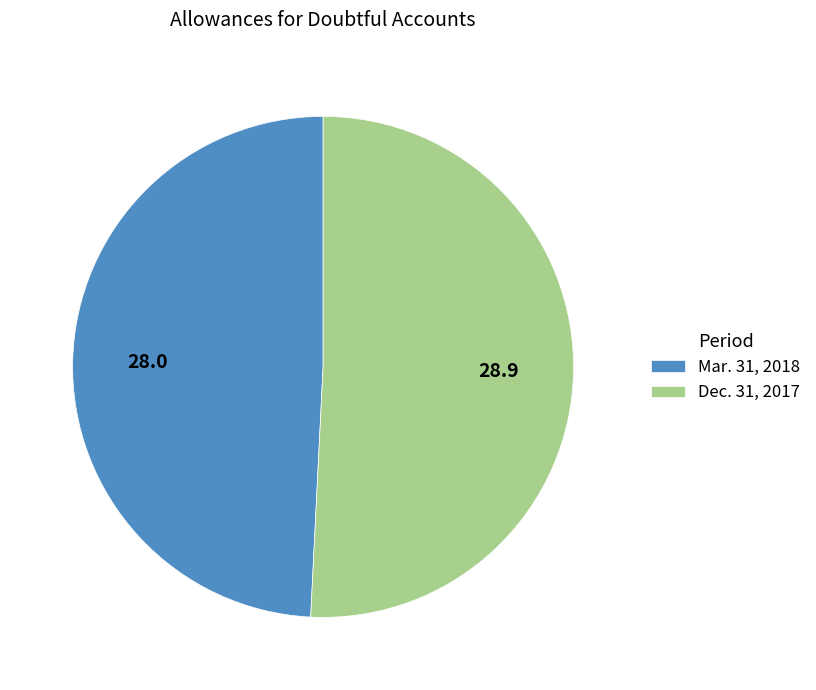

The Mar. 31, 2018 slice represents 59% of the pie. True or false?

False